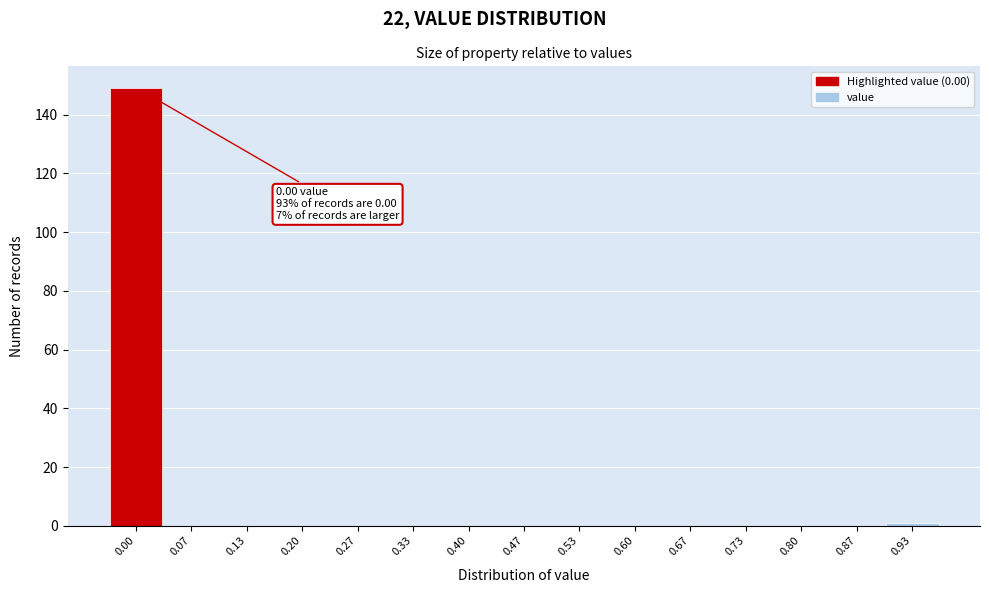

Reading left to right, extract all data points from this chart.

0.00=149	0.07=0	0.13=0	0.20=0	0.27=0	0.33=0	0.40=0	0.47=0	0.53=0	0.60=0	0.67=0	0.73=0	0.80=0	0.87=0	0.93=1